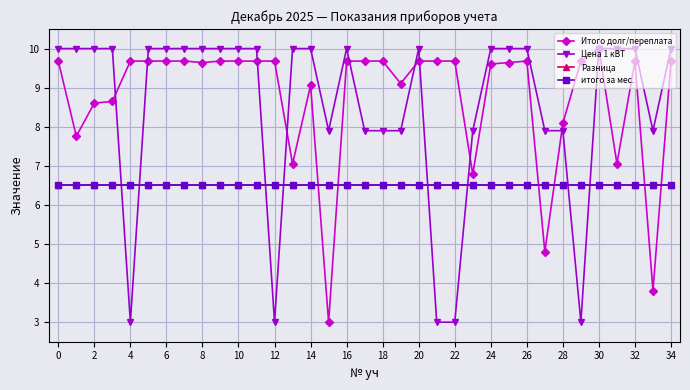

Is this an area chart (filled region under the line)?

No